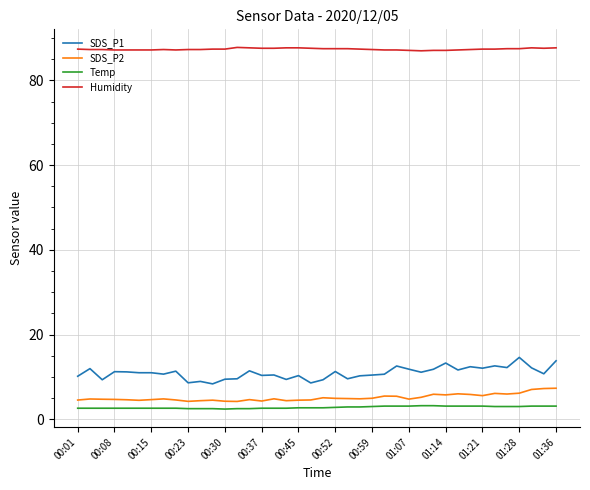

True or false: Humidity and SDS_P1 intersect in this chart.

False